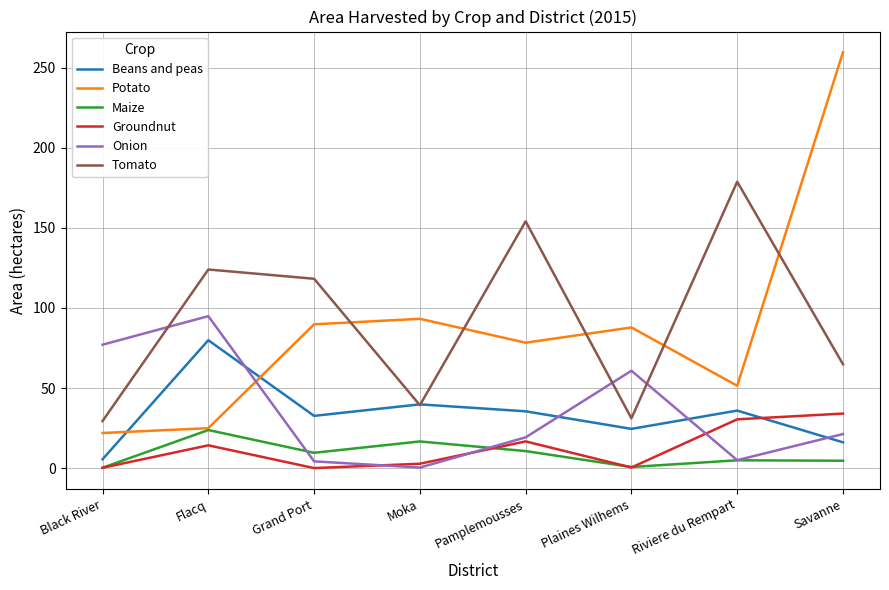

True or false: Beans and peas has more than 1 interior local peaks.

True